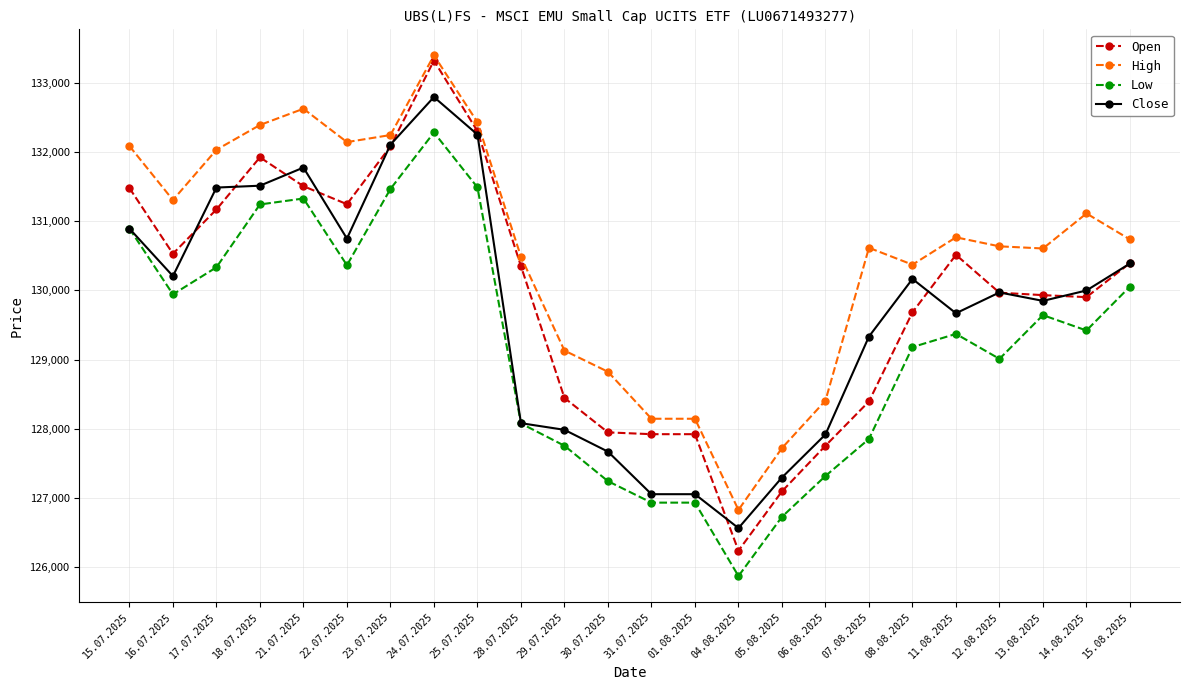

Which series has the largest total across all categories?

High